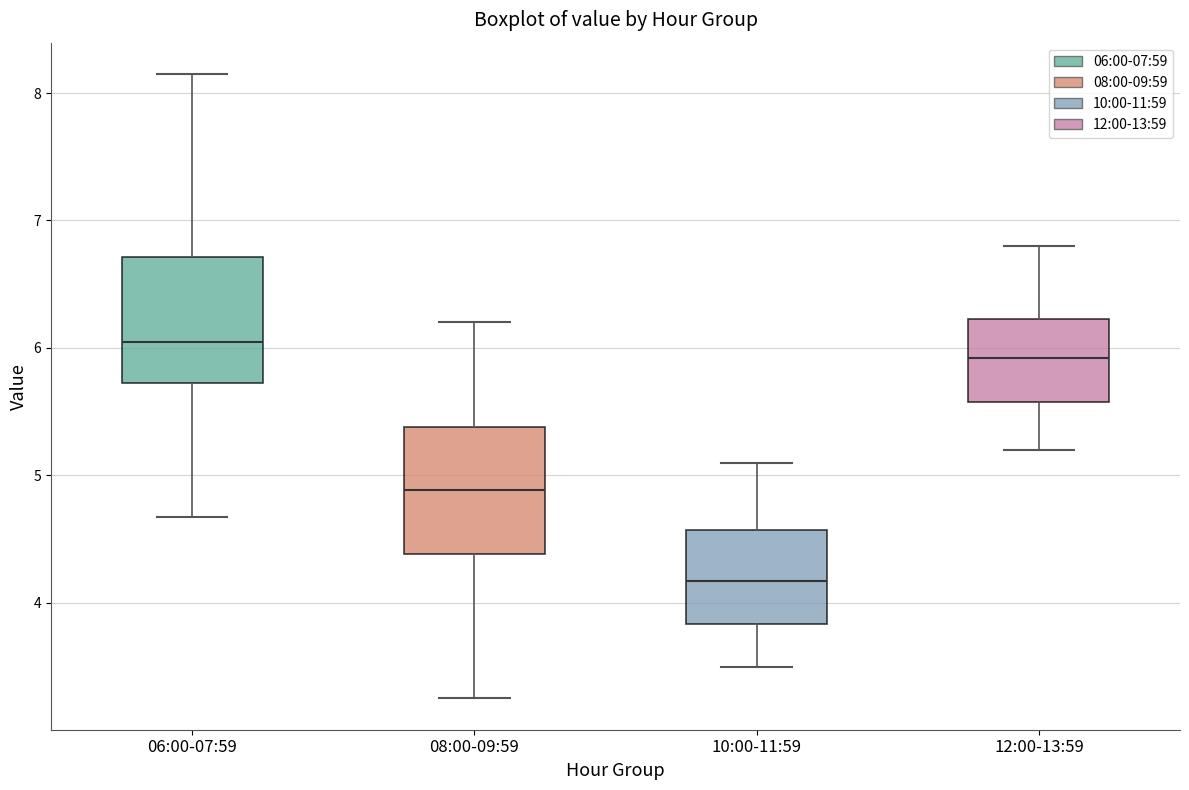

Reading left to right, read every box against the y-axis: the position of its median line, the range the box covers, and the ends of its whiskers. The values are not printed on the chart, so give them approximately, as read against the axis.

06:00-07:59: median 6.1, box 5.7 to 6.7, whiskers 4.7 to 8.2
08:00-09:59: median 4.9, box 4.4 to 5.4, whiskers 3.3 to 6.2
10:00-11:59: median 4.2, box 3.8 to 4.6, whiskers 3.5 to 5.1
12:00-13:59: median 5.9, box 5.6 to 6.2, whiskers 5.2 to 6.8